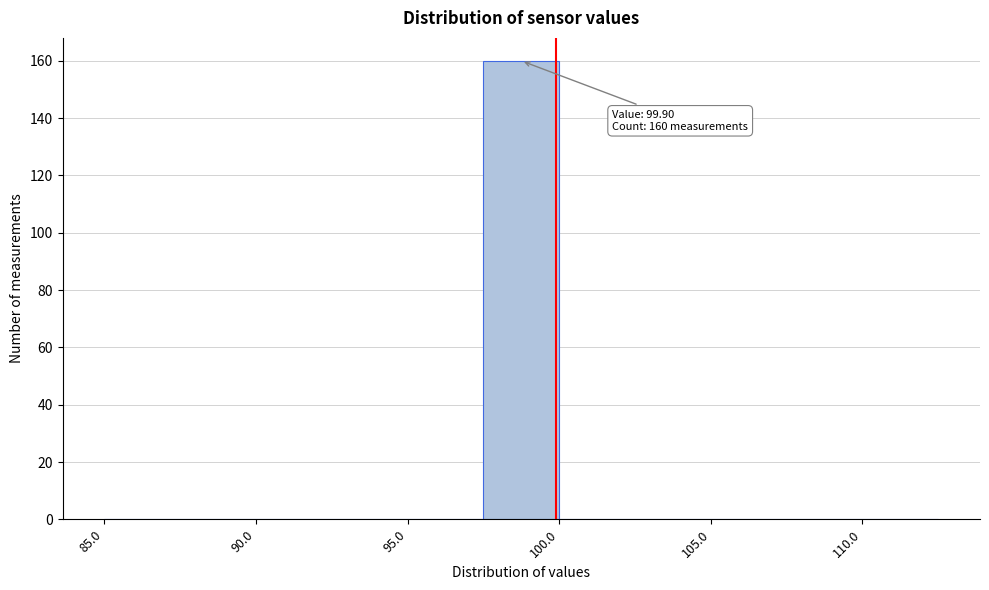

Over which range of the x-axis is the bar tallest?

97.5 to 100.0